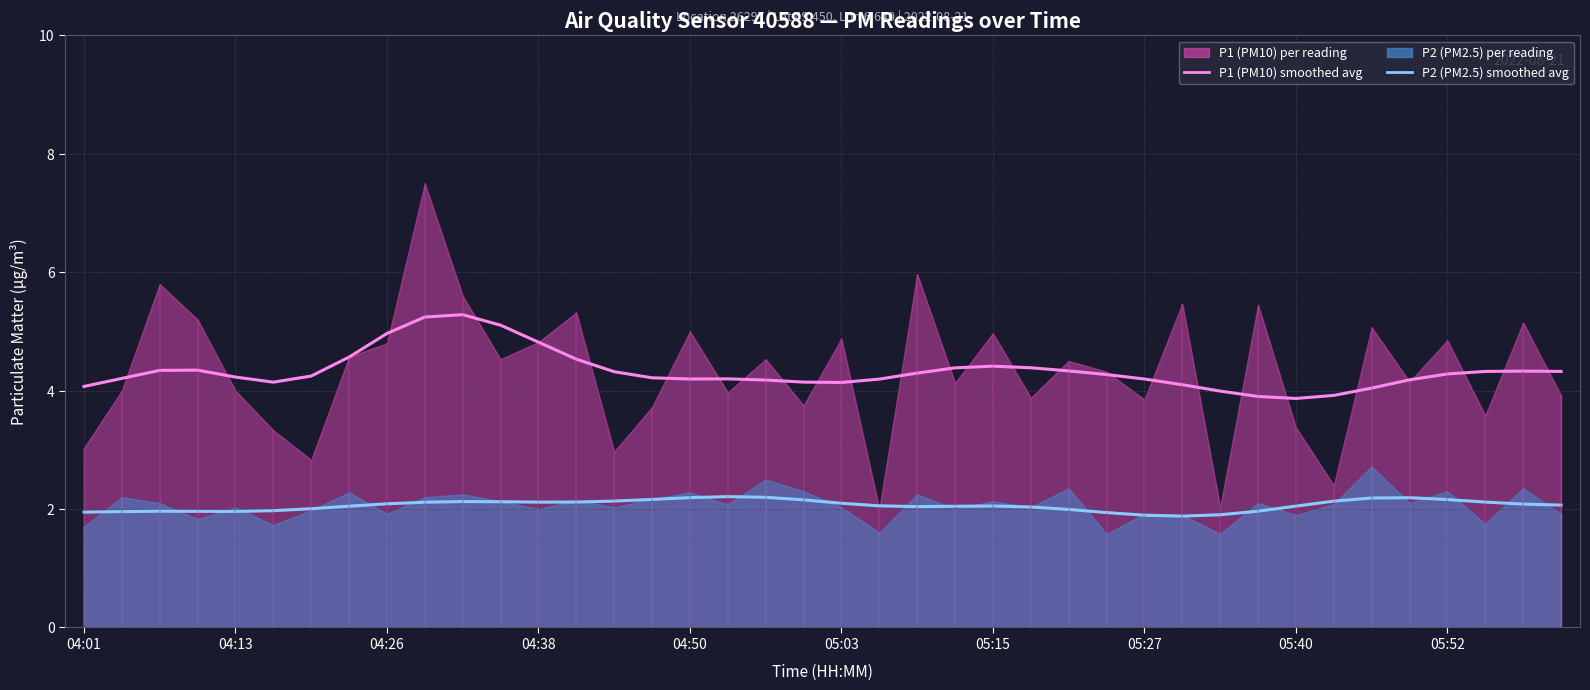

Is the value of P2 (PM2.5) avg at 13 greater than the value of P1 (PM10) avg at 11?

No